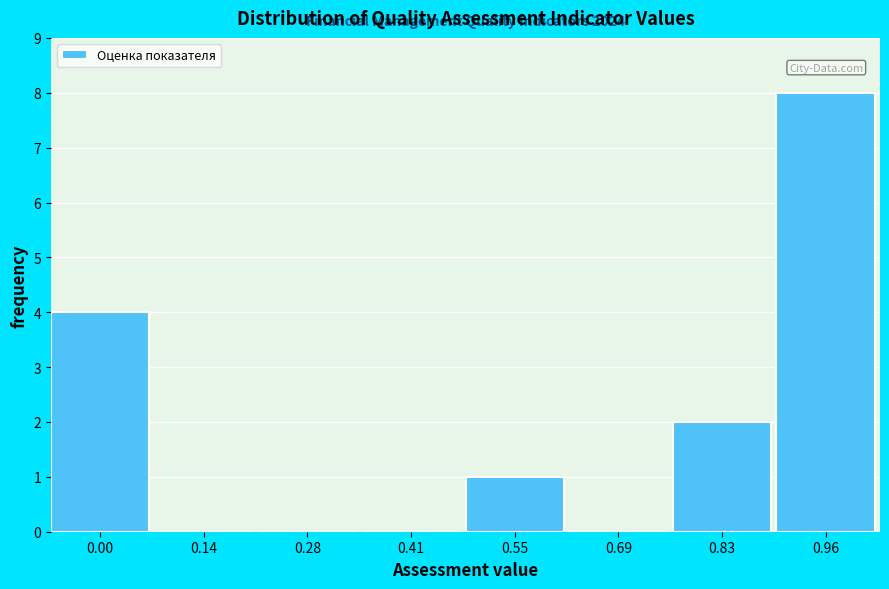

Reading right to left, list all the values displayed in this chart.

0.96=8	0.83=2	0.69=0	0.55=1	0.41=0	0.28=0	0.14=0	0.00=4